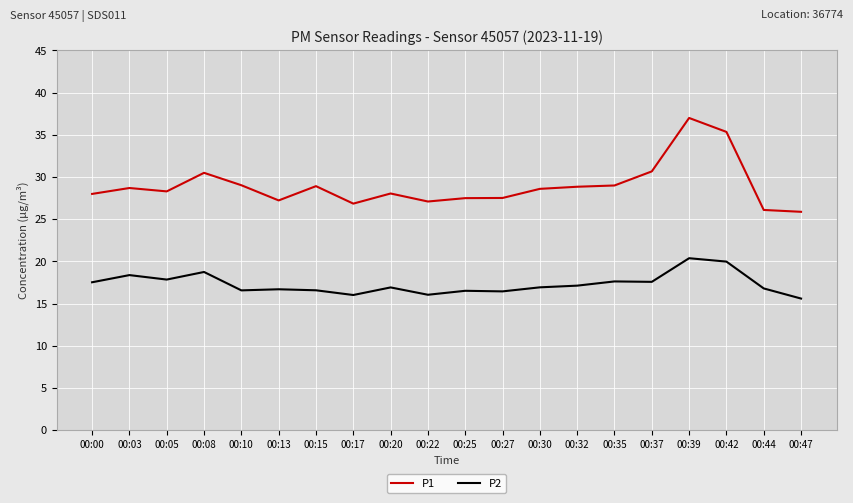

What is the difference between the maximum and second lowest values in the P2 series?

4.4